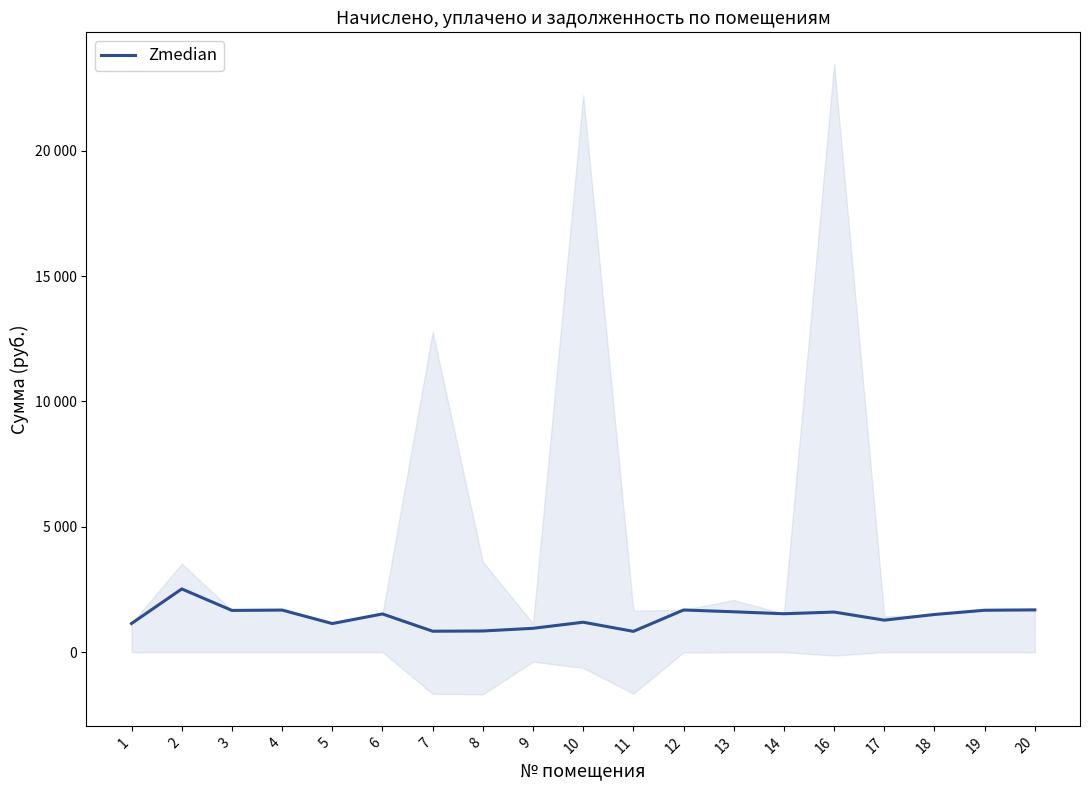

How many distinct data groups are displayed?

1